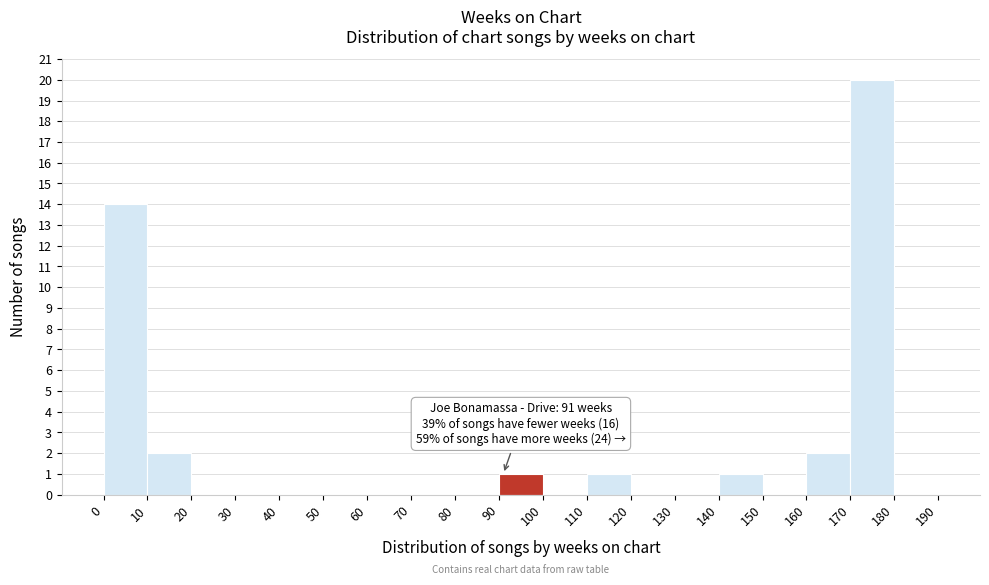

Which range on the x-axis has the tallest bar?

170 to 180